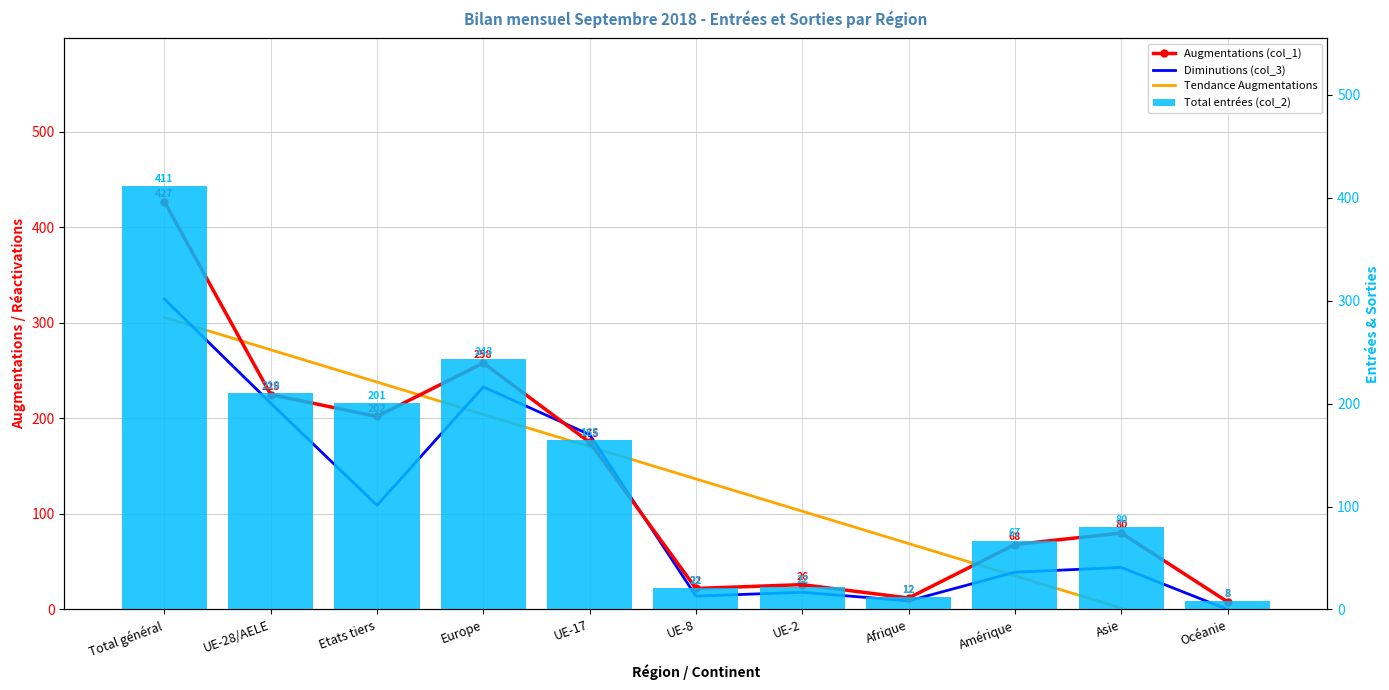

What is the difference between the maximum and minimum values in the Total entrées (col_2) series?

403.0